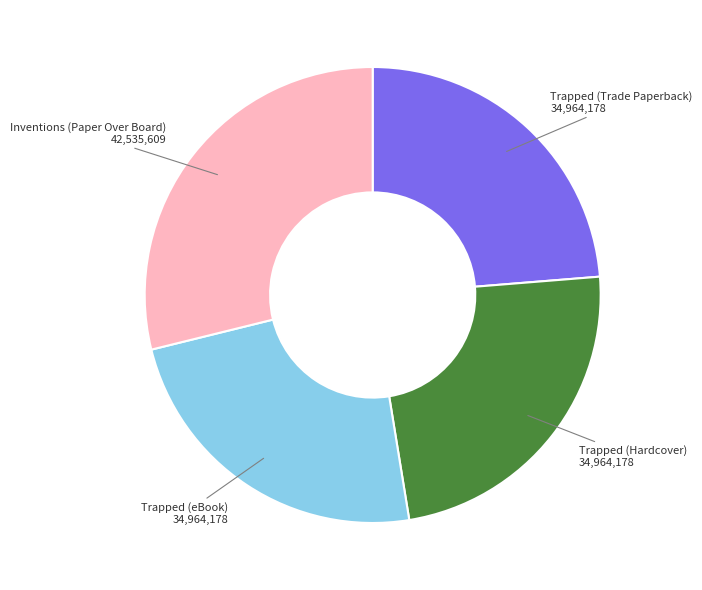

Is there a majority slice in this chart?

No